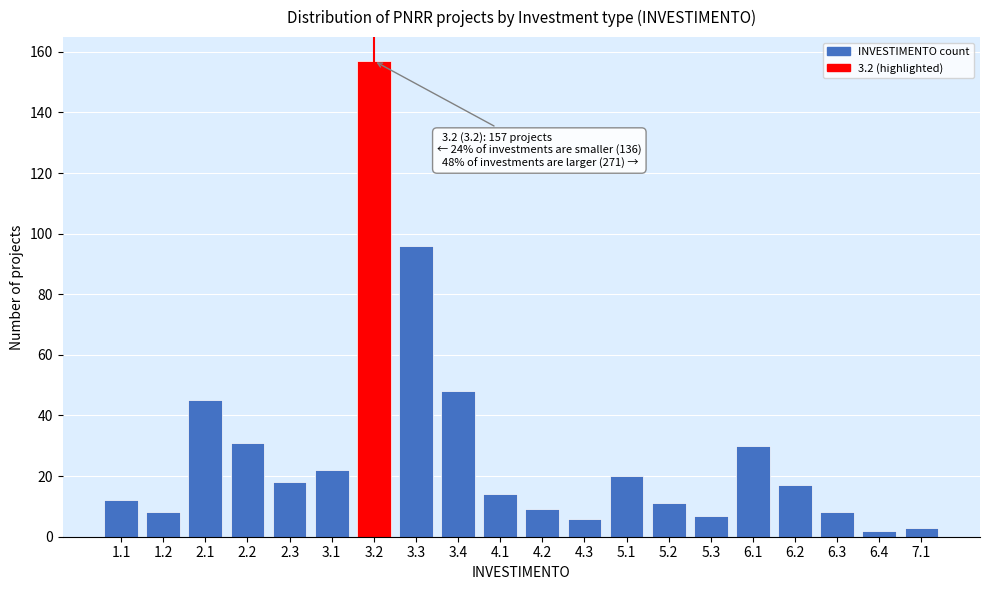

Reading right to left, list all the values displayed in this chart.

7.1=3	6.4=2	6.3=8	6.2=17	6.1=30	5.3=7	5.2=11	5.1=20	4.3=6	4.2=9	4.1=14	3.4=48	3.3=96	3.2=157	3.1=22	2.3=18	2.2=31	2.1=45	1.2=8	1.1=12